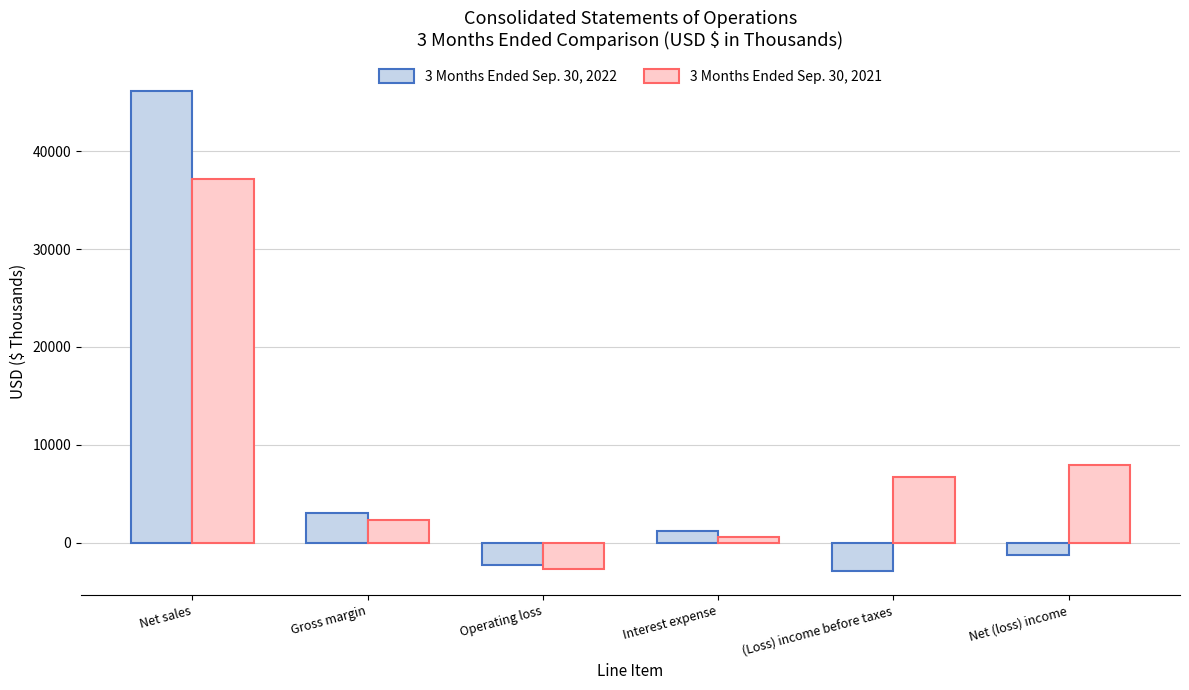

How many bars are there in total?

12